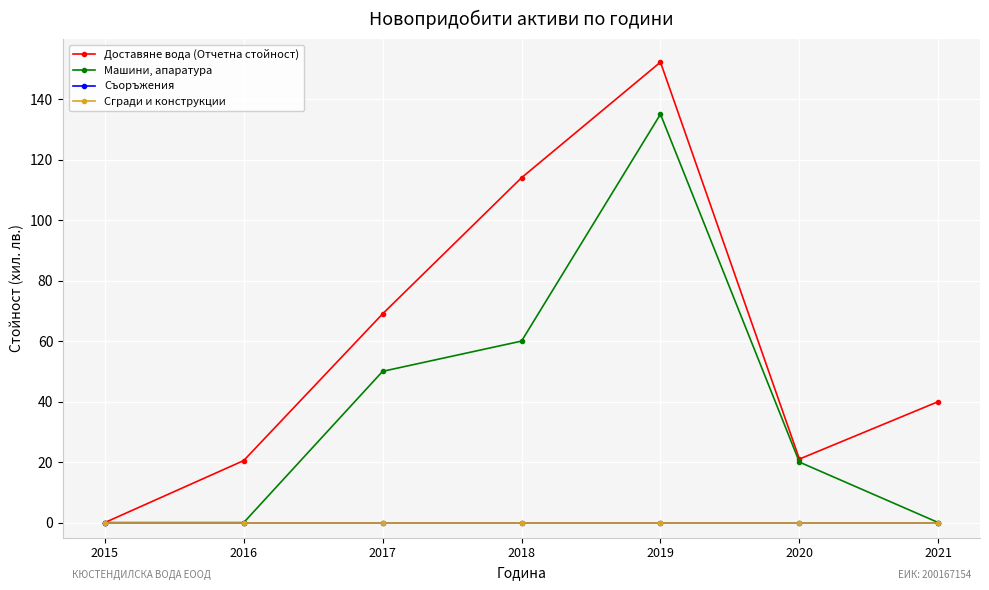

Which series has the largest range (max minus min)?

Доставяне вода (Отчетна стойност)